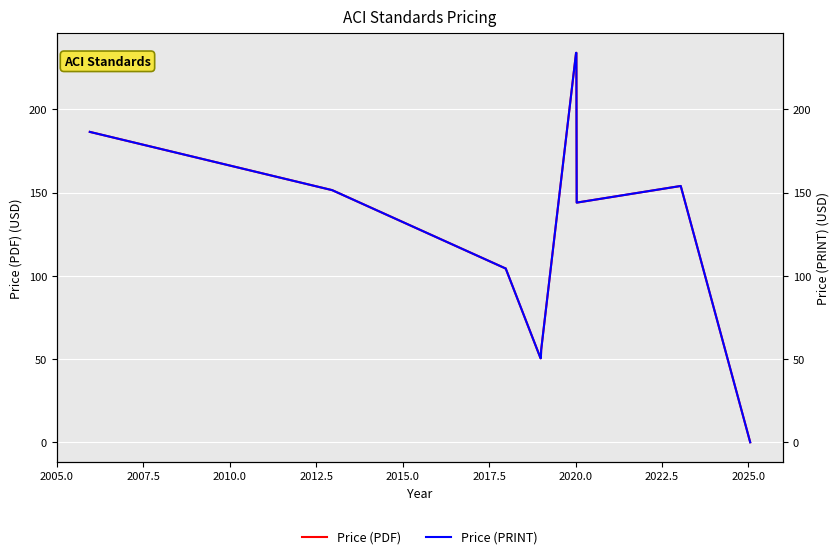

How many data points in Price (PRINT) are above 144?

5